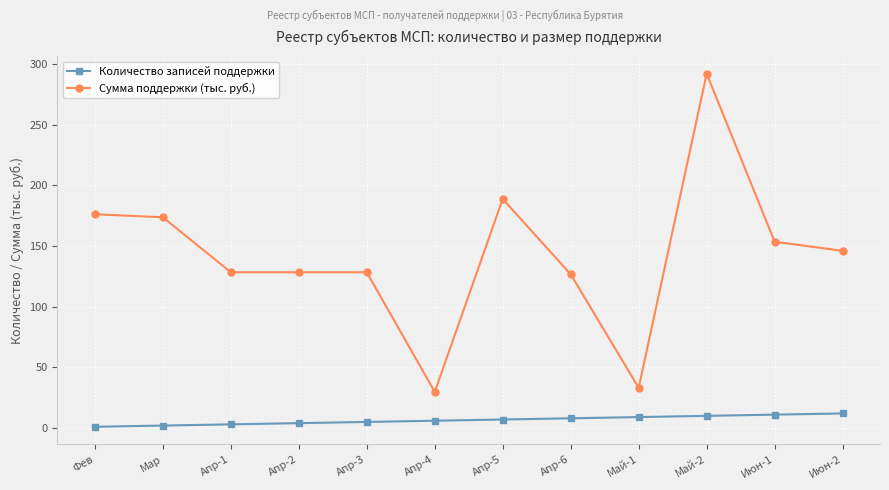

Which series has the largest range (max minus min)?

Сумма поддержки (тыс. руб.)